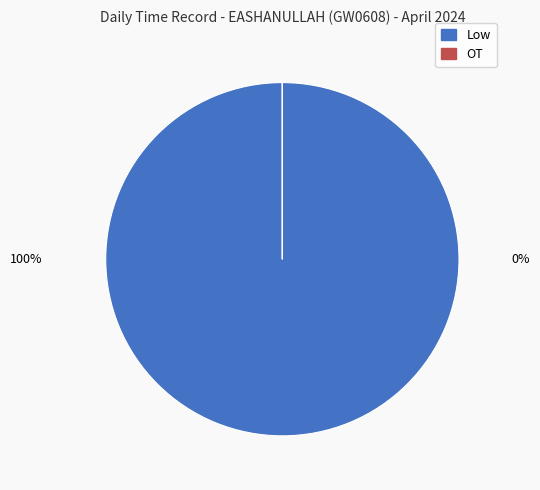

Do 12 and 22 together represent more than half of the pie?

No